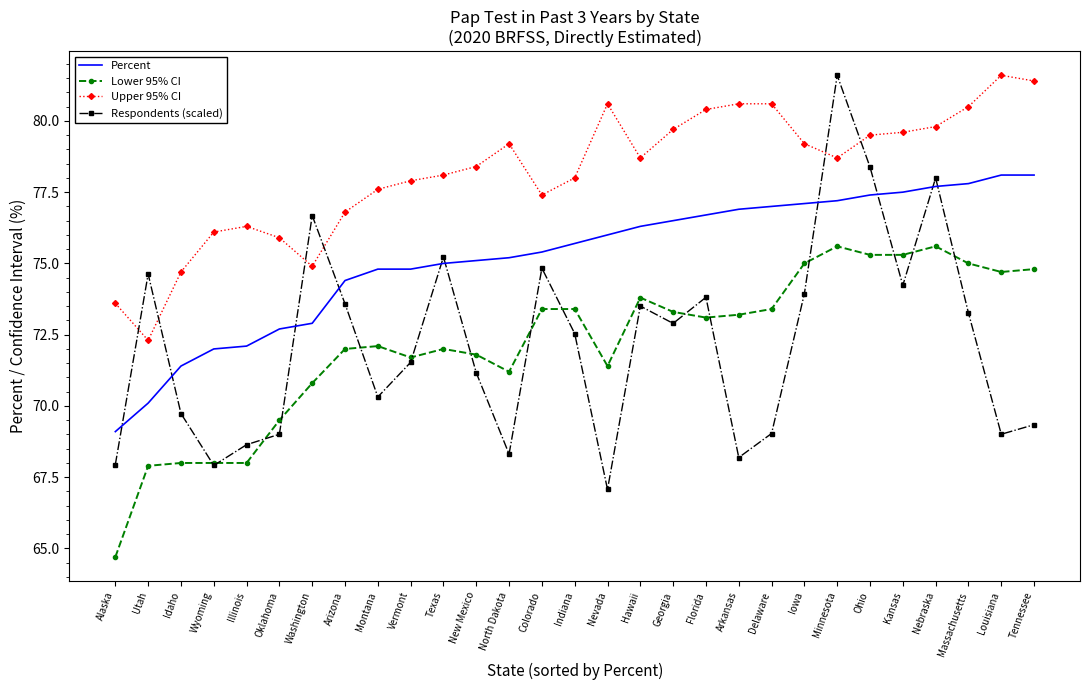

How many values in the Respondents (scaled) series are below 72?

14